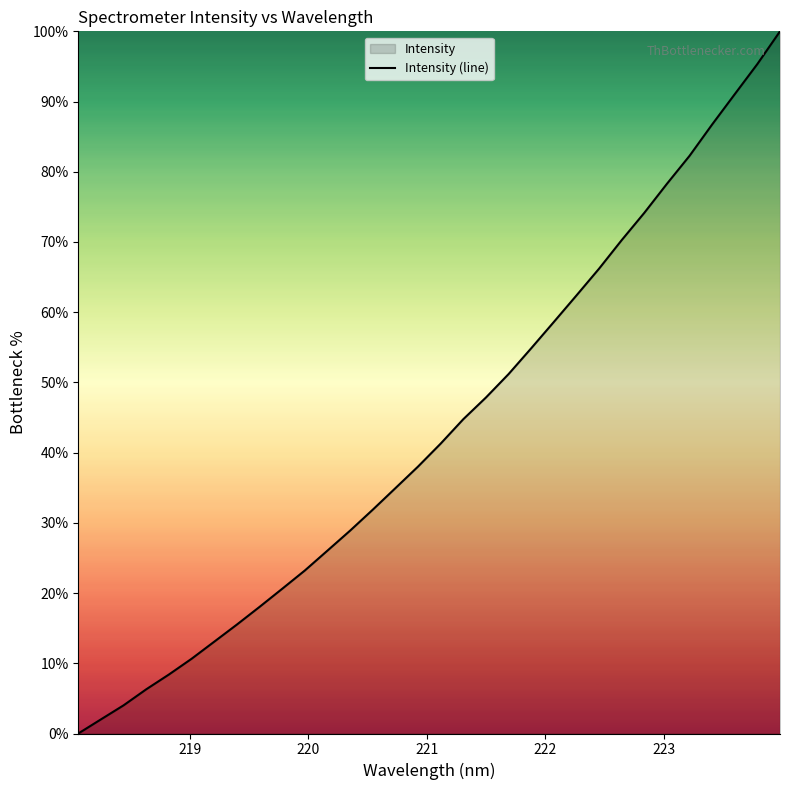

What is the maximum value shown in the chart?

100.0